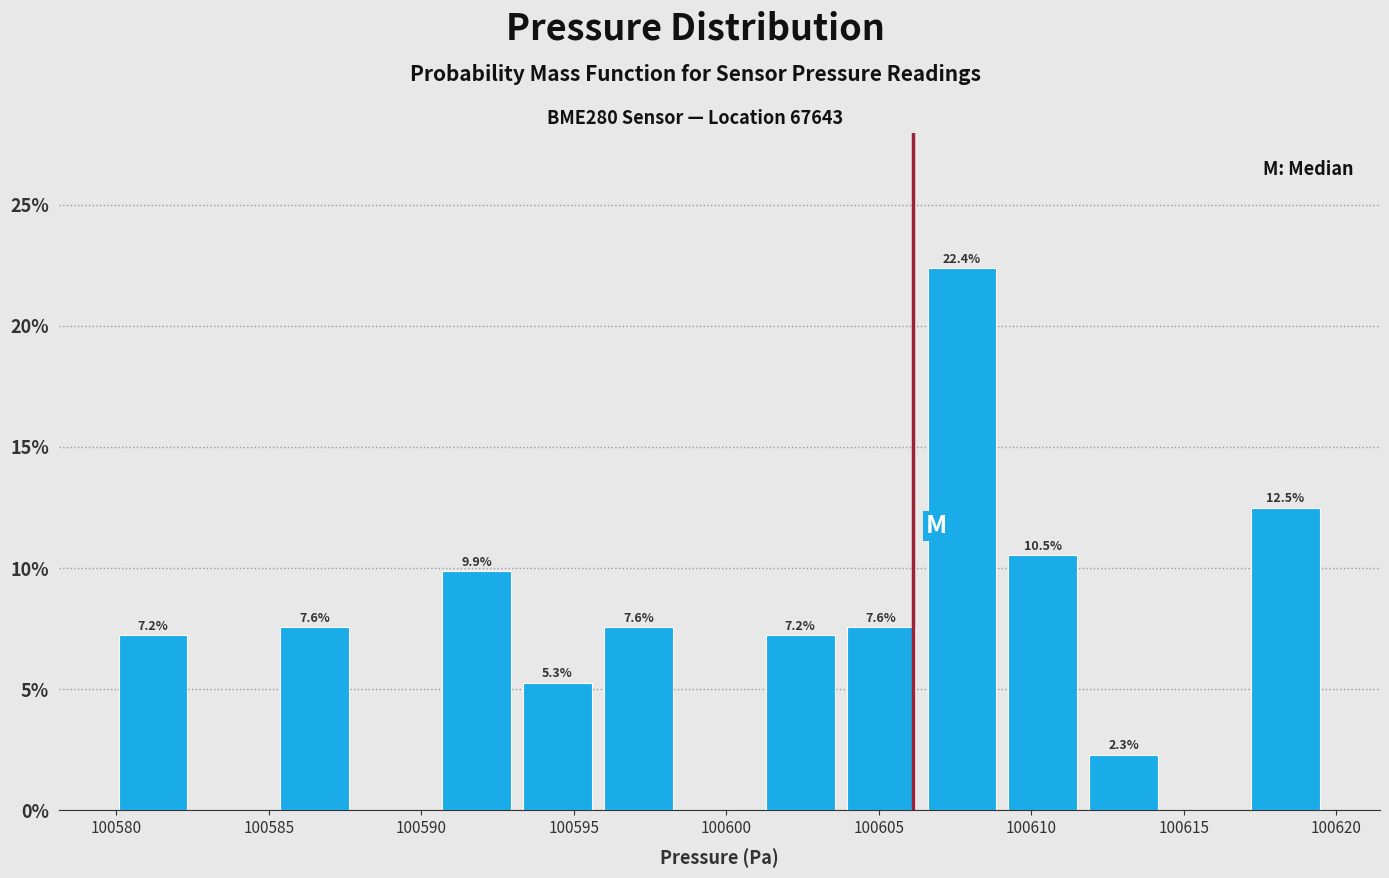

Which range on the x-axis has the tallest bar?

100606.5 to 100609.0